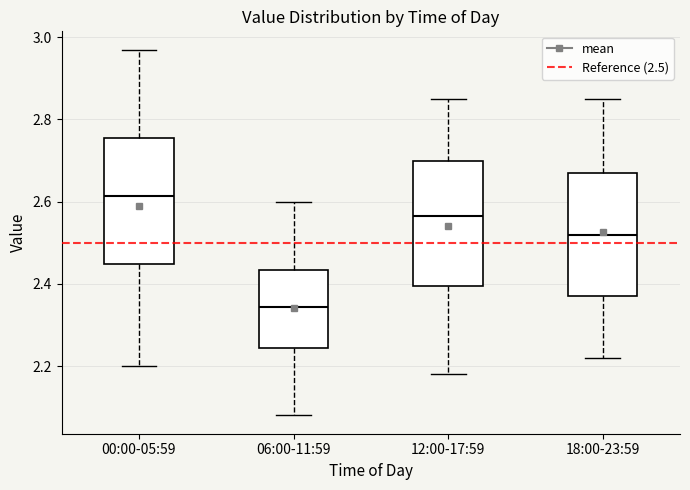

Reading left to right, transcribe this box plot: for each box, give where its median line is, the range the box spans, and where its two whiskers end, as read against the y-axis. The values are not printed on the chart, so give them approximately, as read against the axis.

00:00-05:59: median 2.62, box 2.44 to 2.76, whiskers 2.20 to 2.98
06:00-11:59: median 2.34, box 2.24 to 2.44, whiskers 2.08 to 2.60
12:00-17:59: median 2.56, box 2.40 to 2.70, whiskers 2.18 to 2.86
18:00-23:59: median 2.52, box 2.38 to 2.68, whiskers 2.22 to 2.86